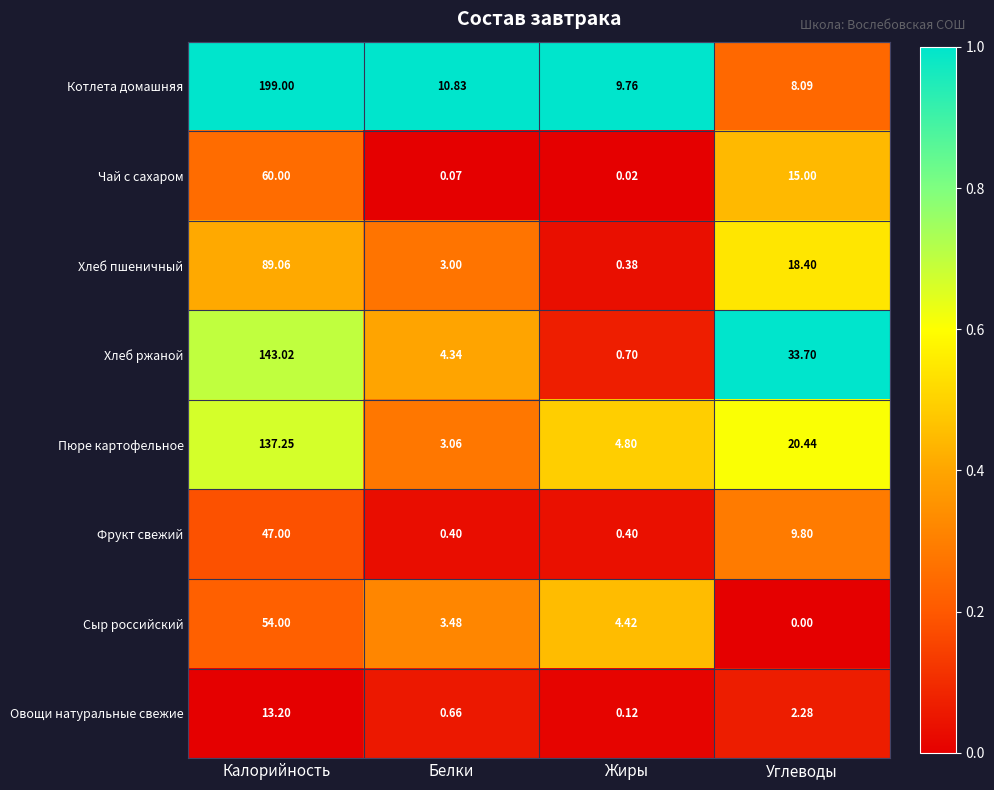

At which category is the sum across all series the highest?

Калорийность